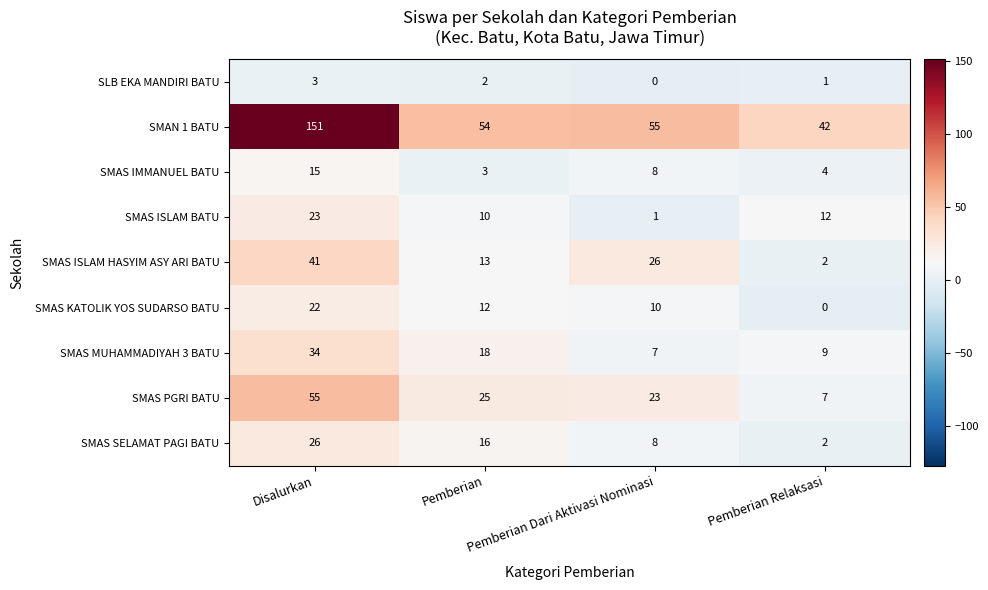

What is the maximum value shown in the chart?

151